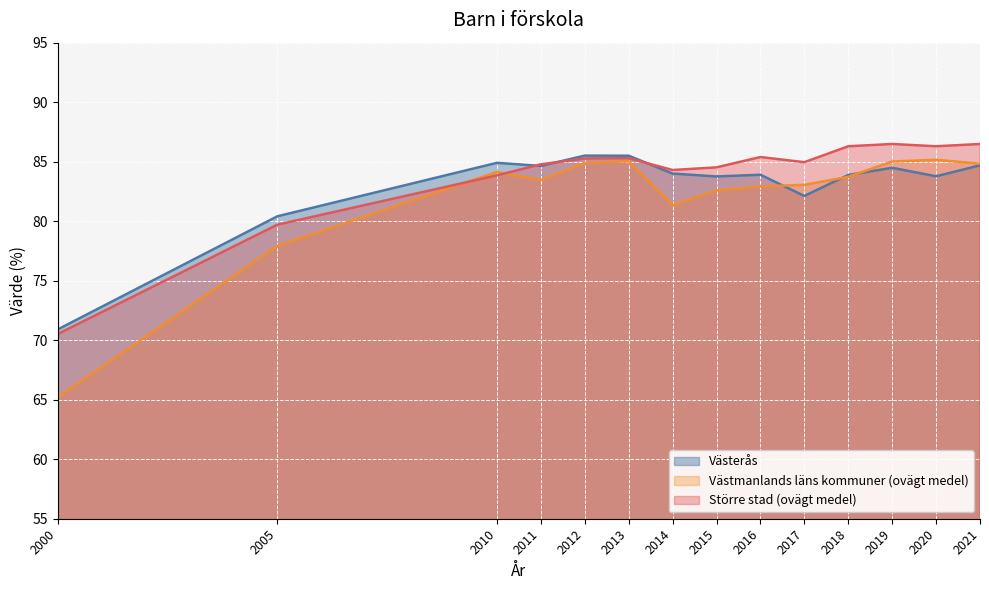

What is the sum of the Västmanlands läns kommuner (ovägt medel) values at 2015 and 2011?

166.0